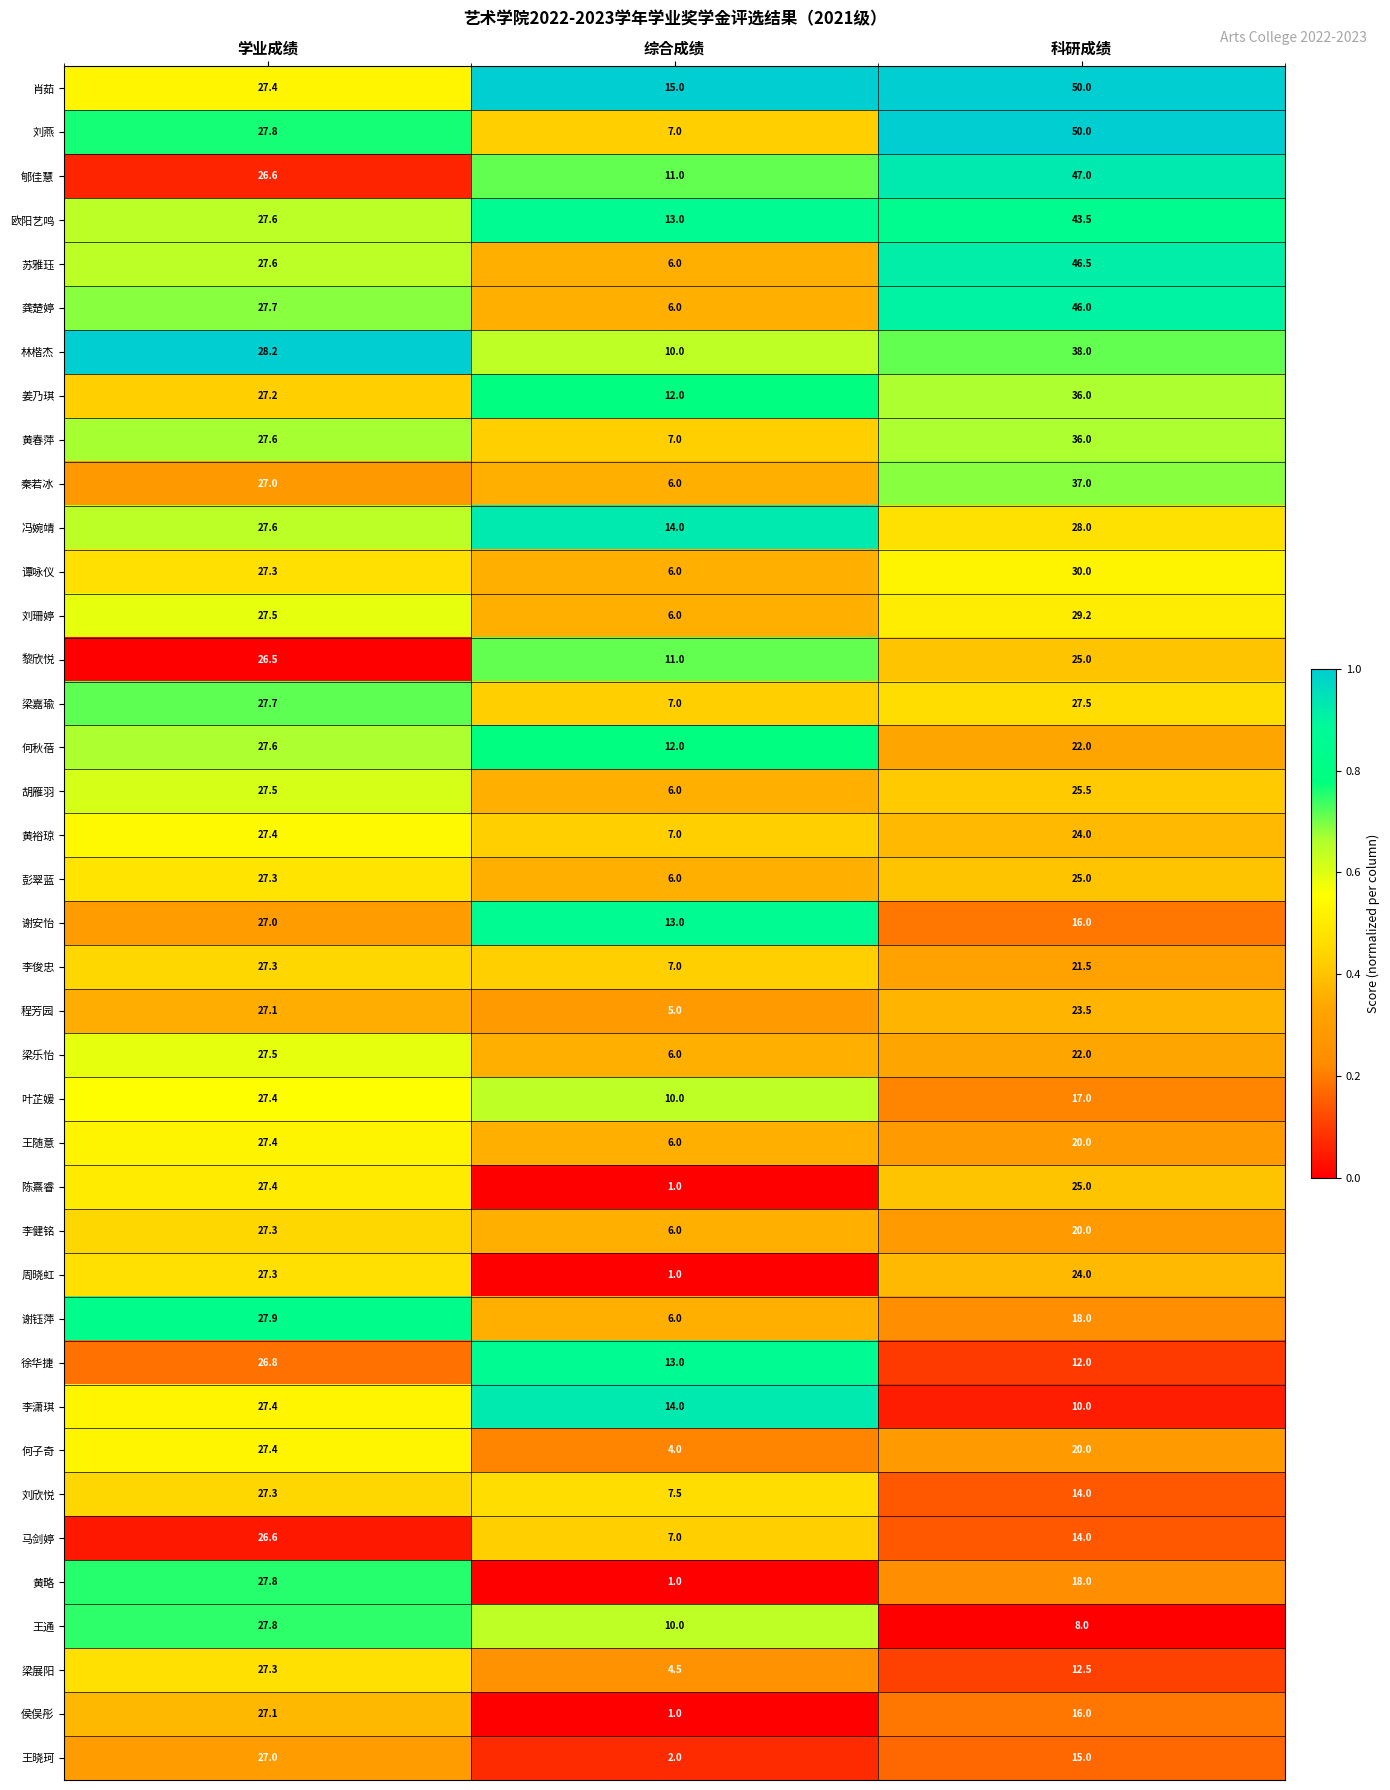

Which series has the widest spread of values?

刘燕